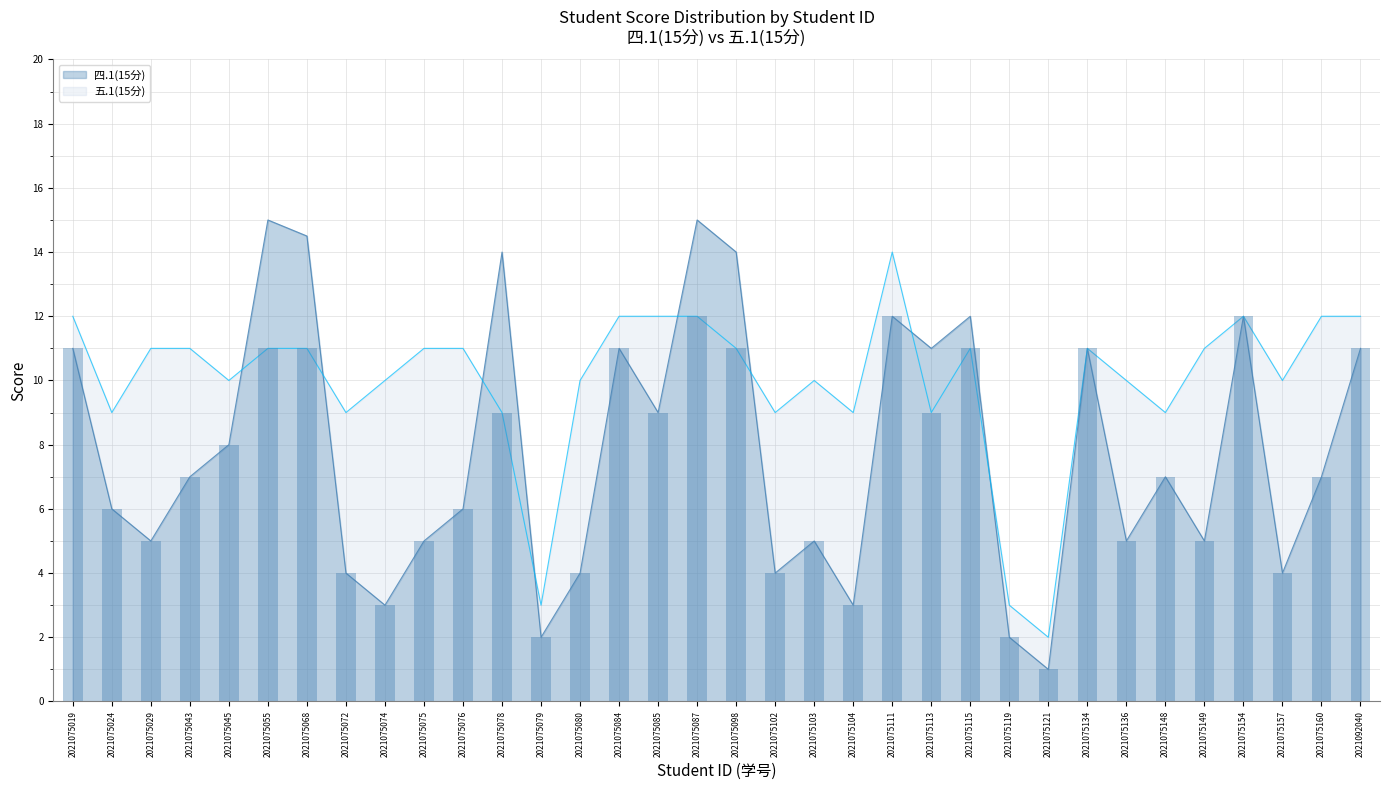

Rank the series at 2021075055 from lowest to highest value.

五.1(15分), 四.1(15分)